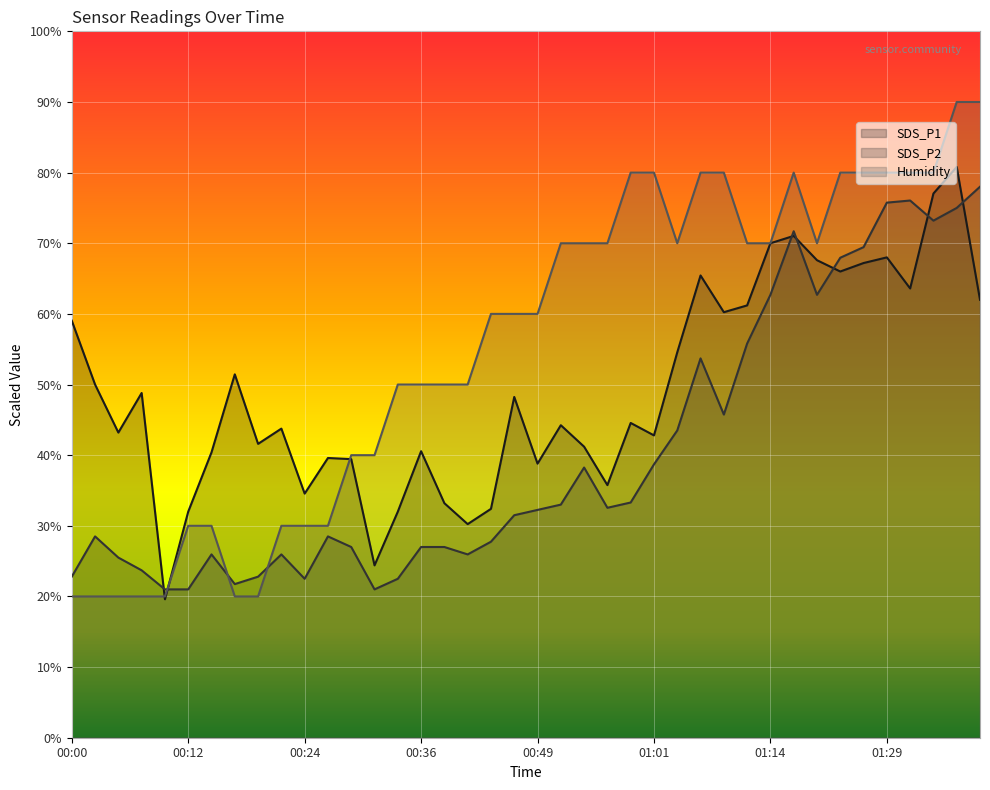

Is it true that SDS_P1 equals 32.0 at 00:34?

True